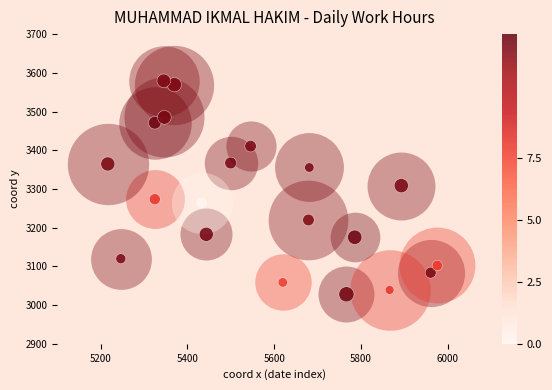

How many values exceed 3273?

10